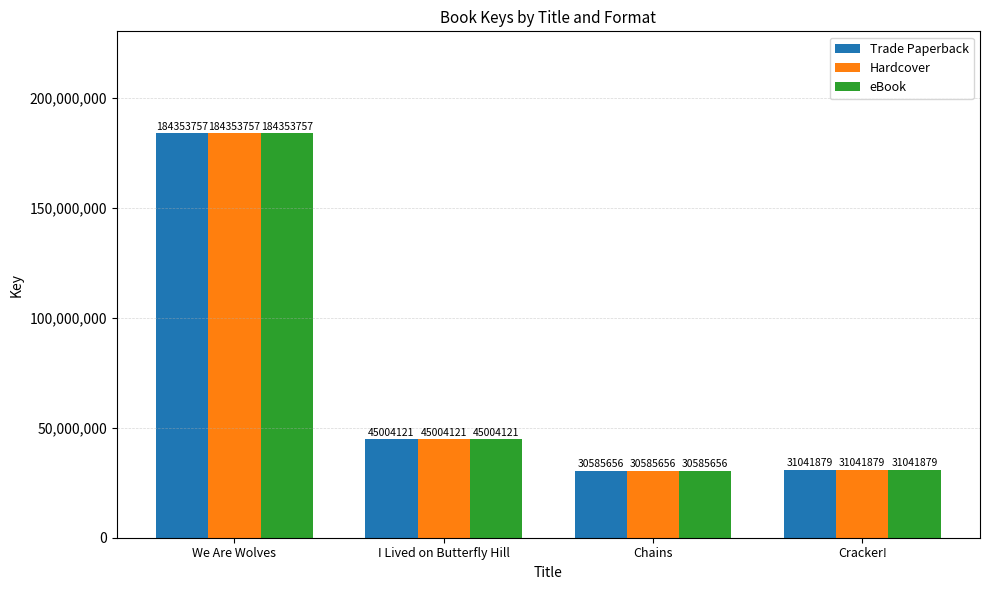

What is the total value across all series at Chains?

91756968